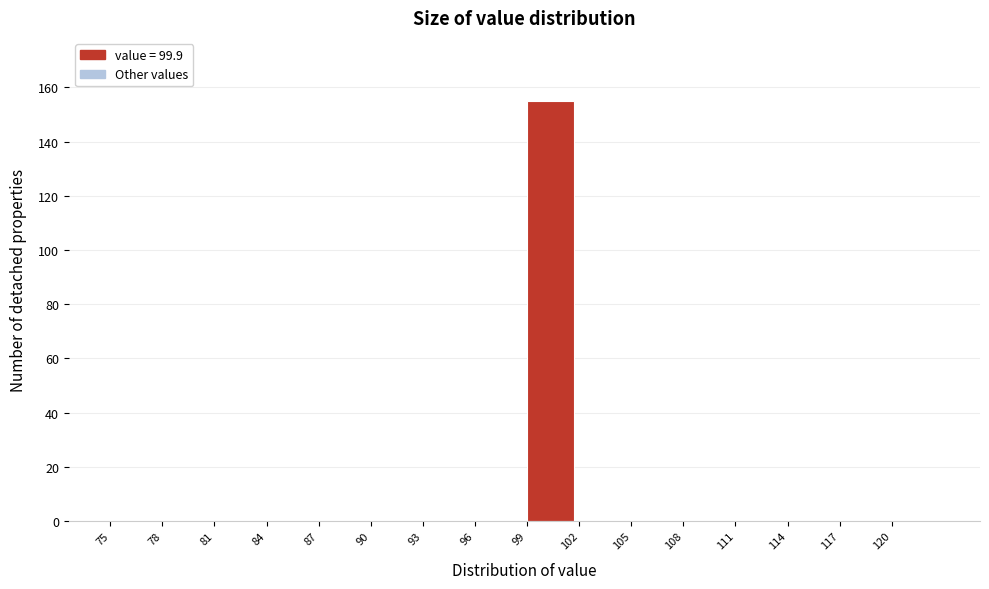

What is the height of the bar covering 99 to 102 on the x-axis? The values are not printed on the chart, so give them approximately, as read against the axis.

156